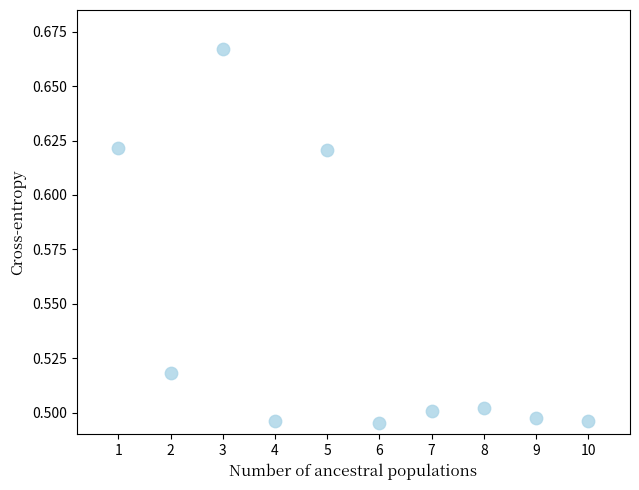

What is the range of X values (max minus min)?

9.0